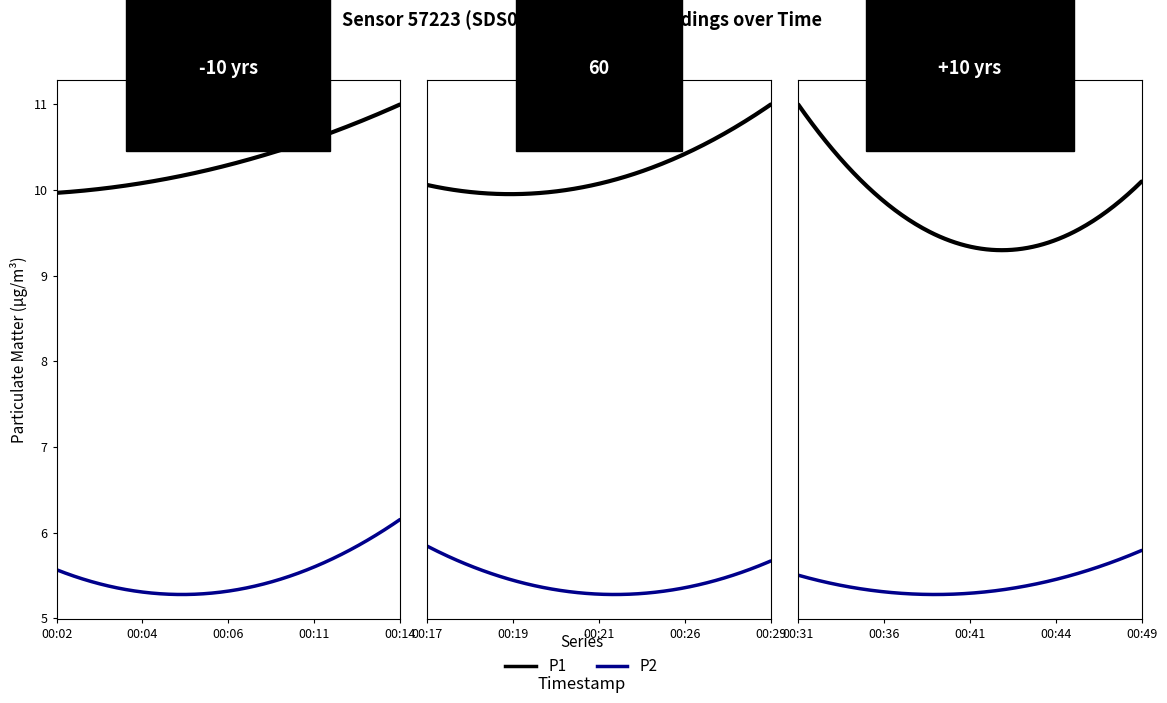

How many values in the P1 series exceed 10?

10